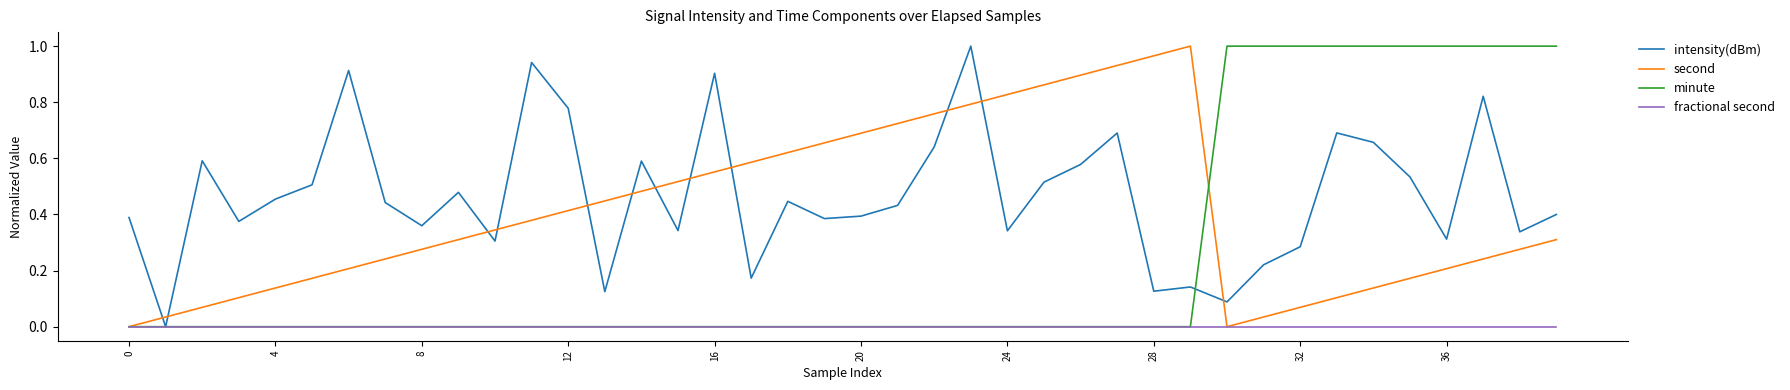

Which series has the largest total across all categories?

intensity(dBm)